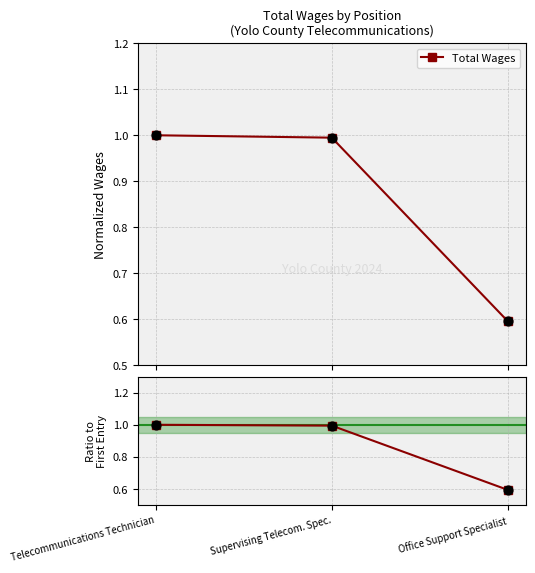

Which has a higher value, Office Support Specialist or Supervising Telecom. Spec.?

Supervising Telecom. Spec.